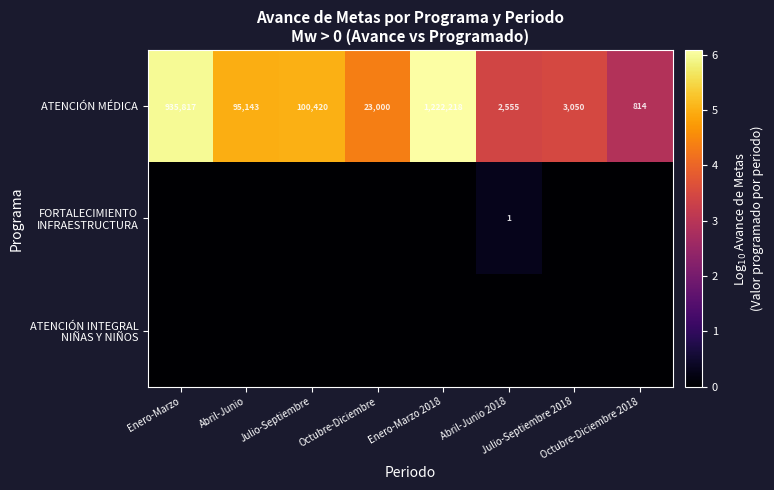

What is the average value of the ATENCIÓN MÉDICA series?

297877